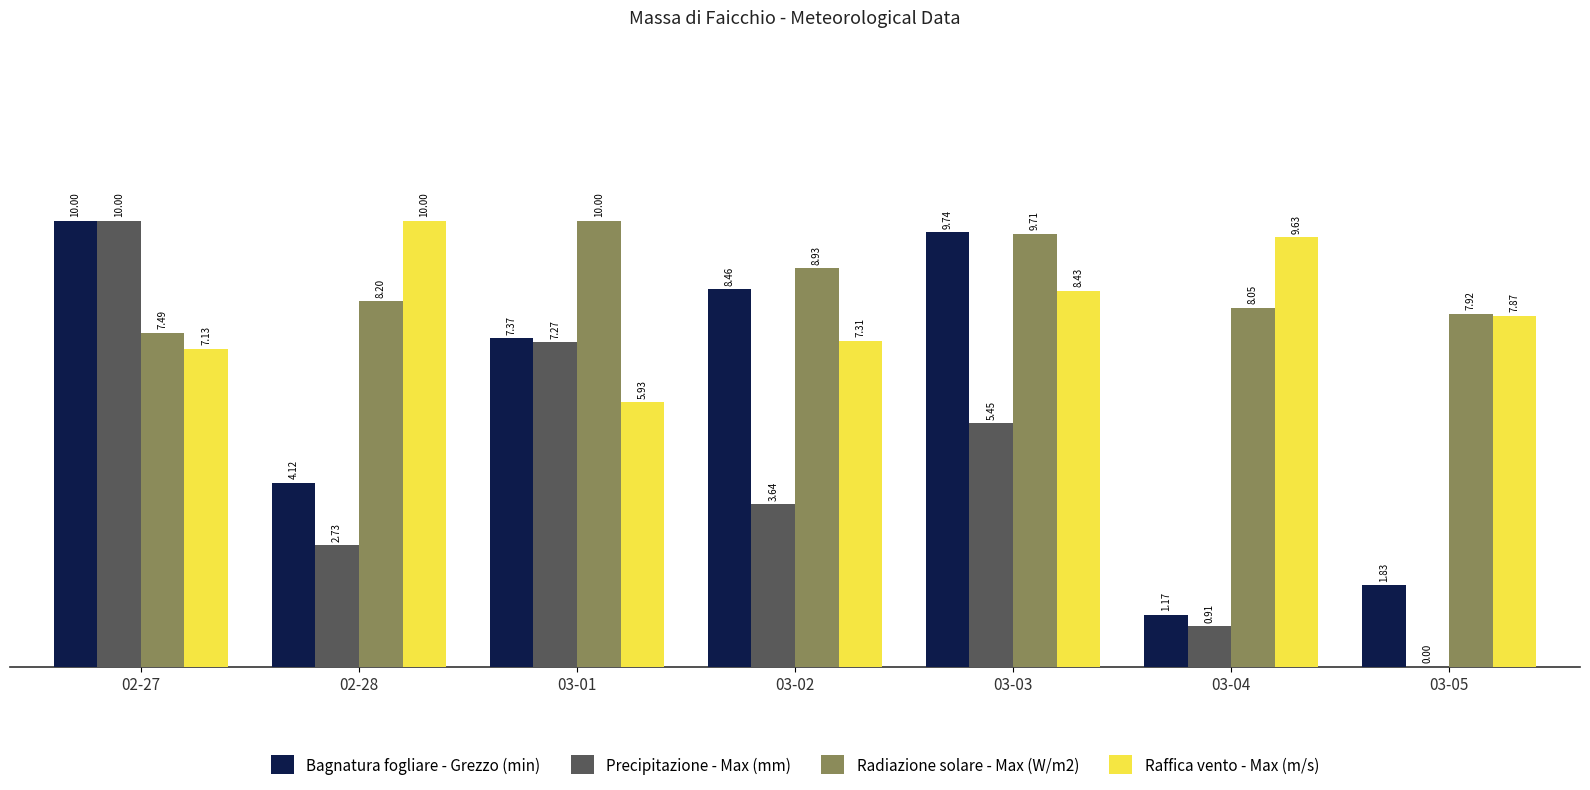

Which series changed the most between 02-27 and 03-04?

Precipitazione - Max (mm)